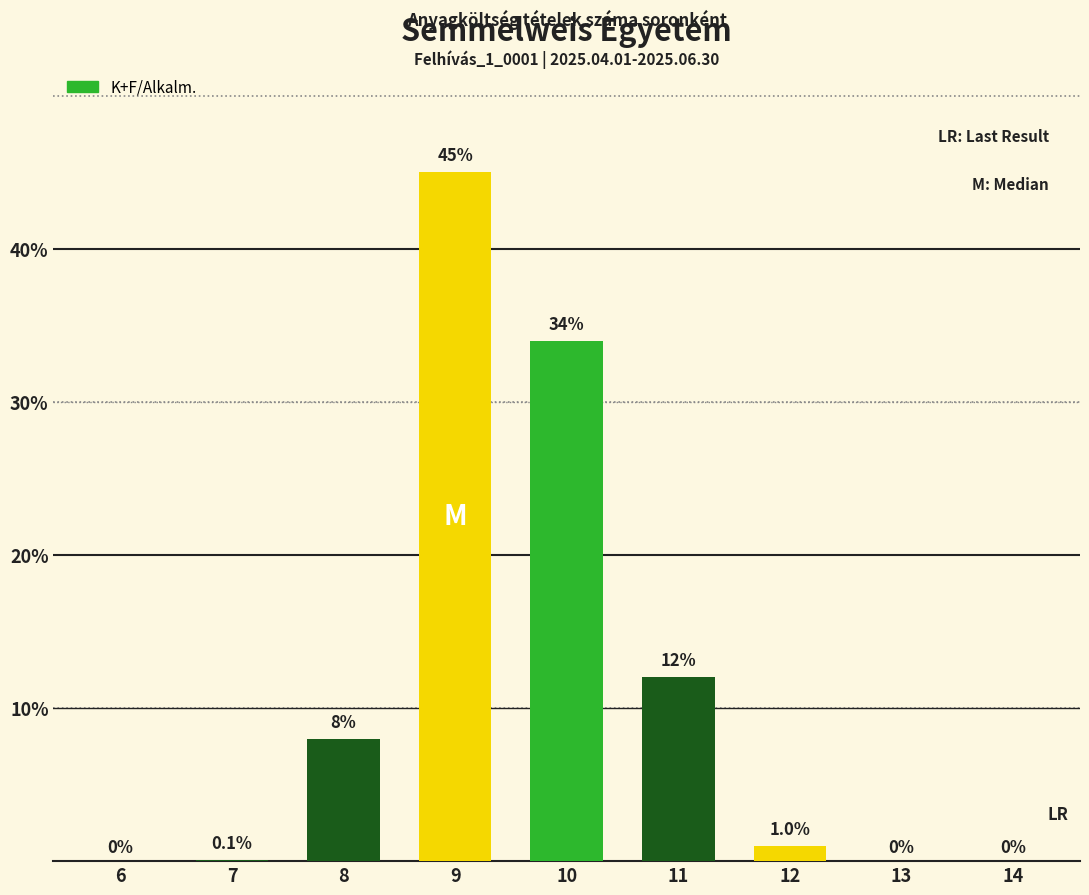

At which category does the chart reach its peak across all series?

9